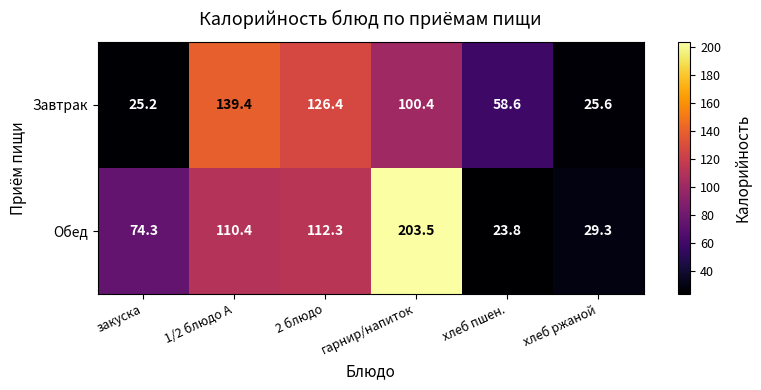

Which category has the highest value across all series?

гарнир/напиток